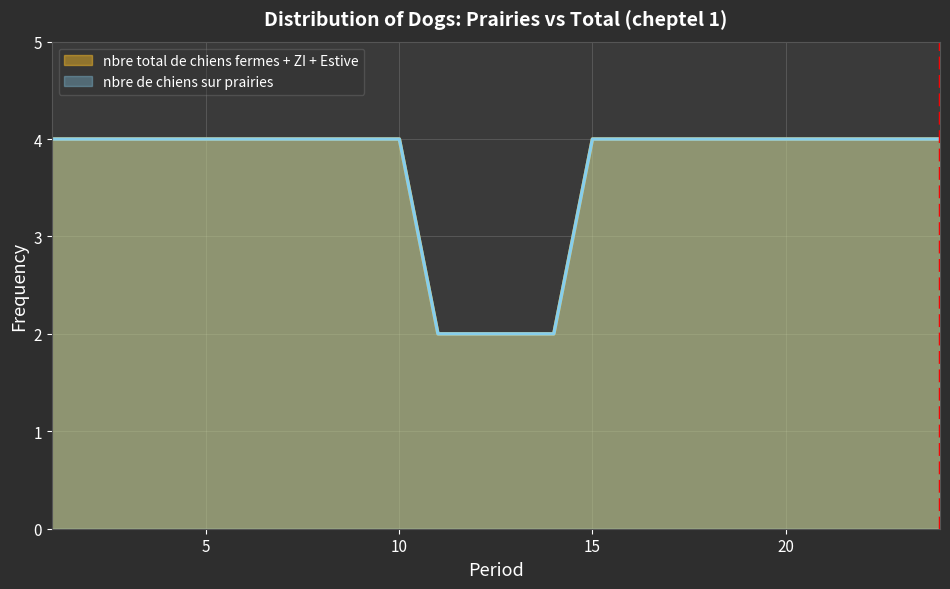

Between 14 and 9, which is larger?

9